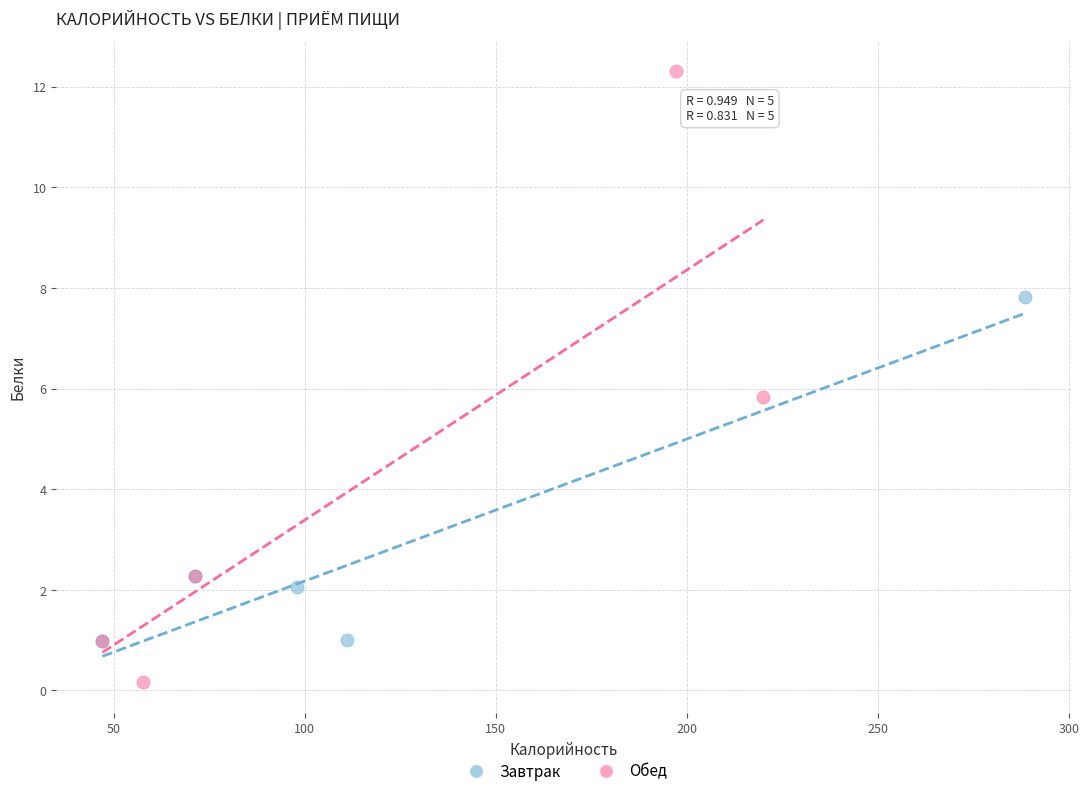

Which series reaches the minimum Y coordinate?

Обед